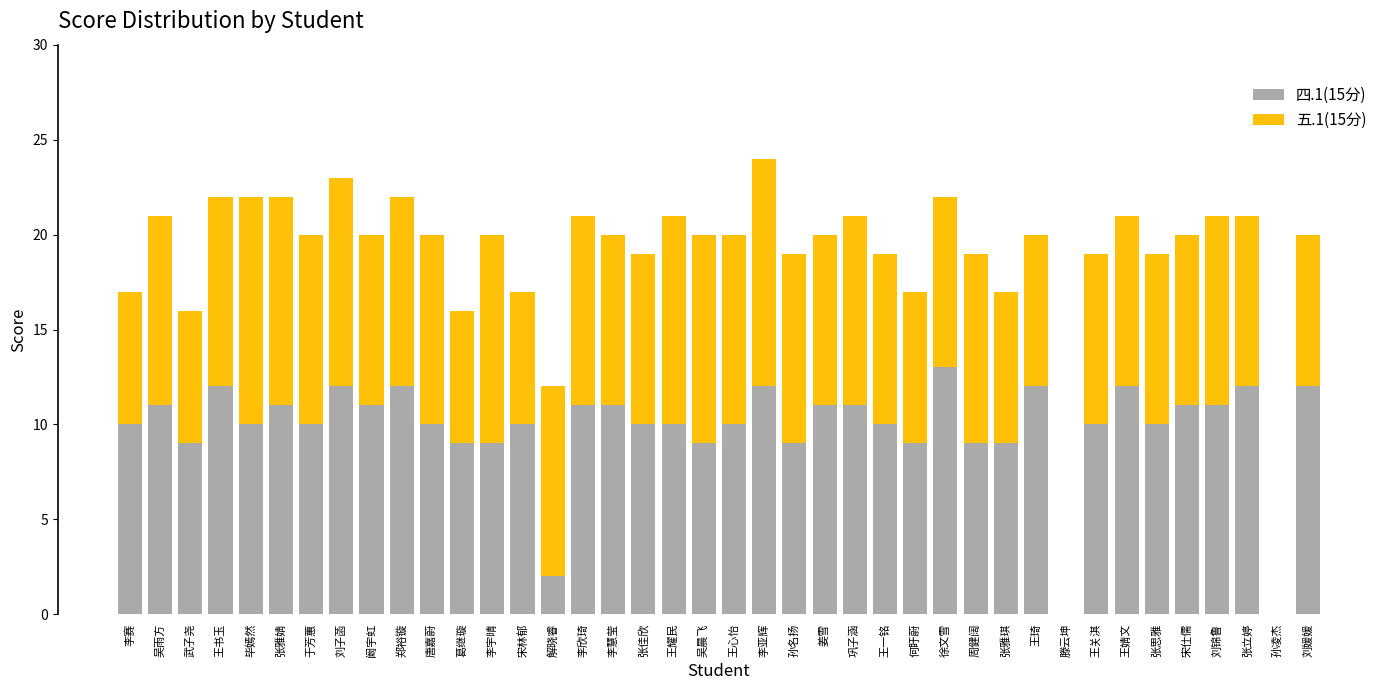

Is it true that 四.1(15分) equals 10 at 唐嘉蔚?

True